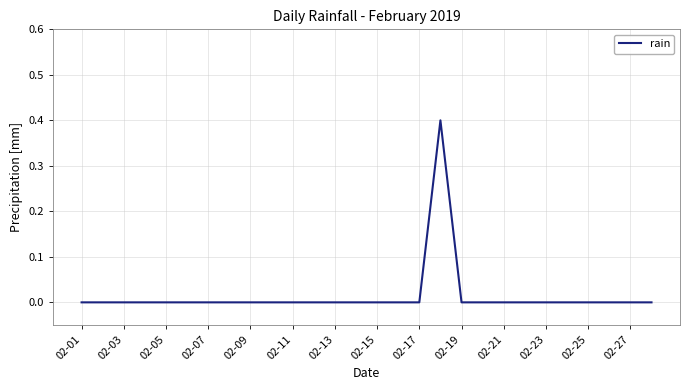

Reading right to left, extract all data points from this chart.

0.0	0.0	0.0	0.0	0.0	0.0	0.0	0.0	0.0	0.0	0.4	0.0	0.0	0.0	0.0	0.0	0.0	0.0	0.0	0.0	0.0	0.0	0.0	0.0	0.0	0.0	0.0	0.0